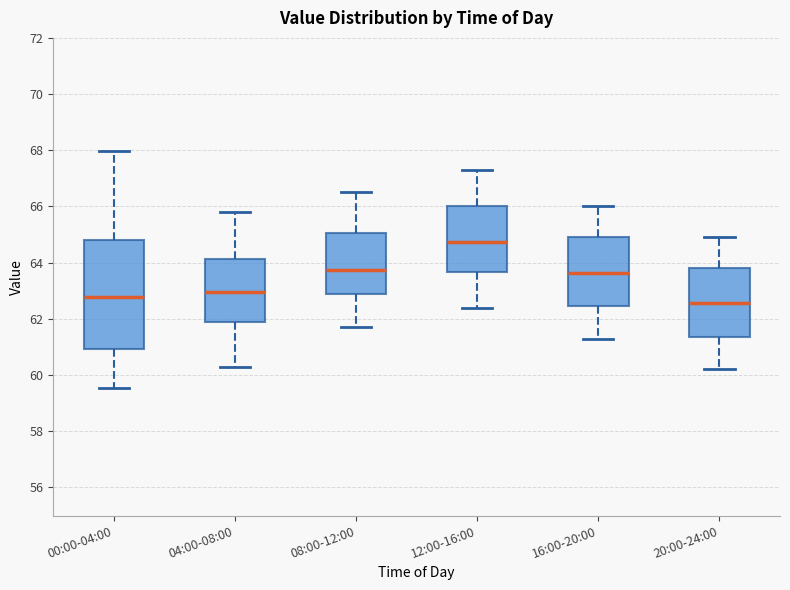

Where is the upper edge of the box for 04:00-08:00 on the y-axis? The values are not printed on the chart, so give them approximately, as read against the axis.

64.2